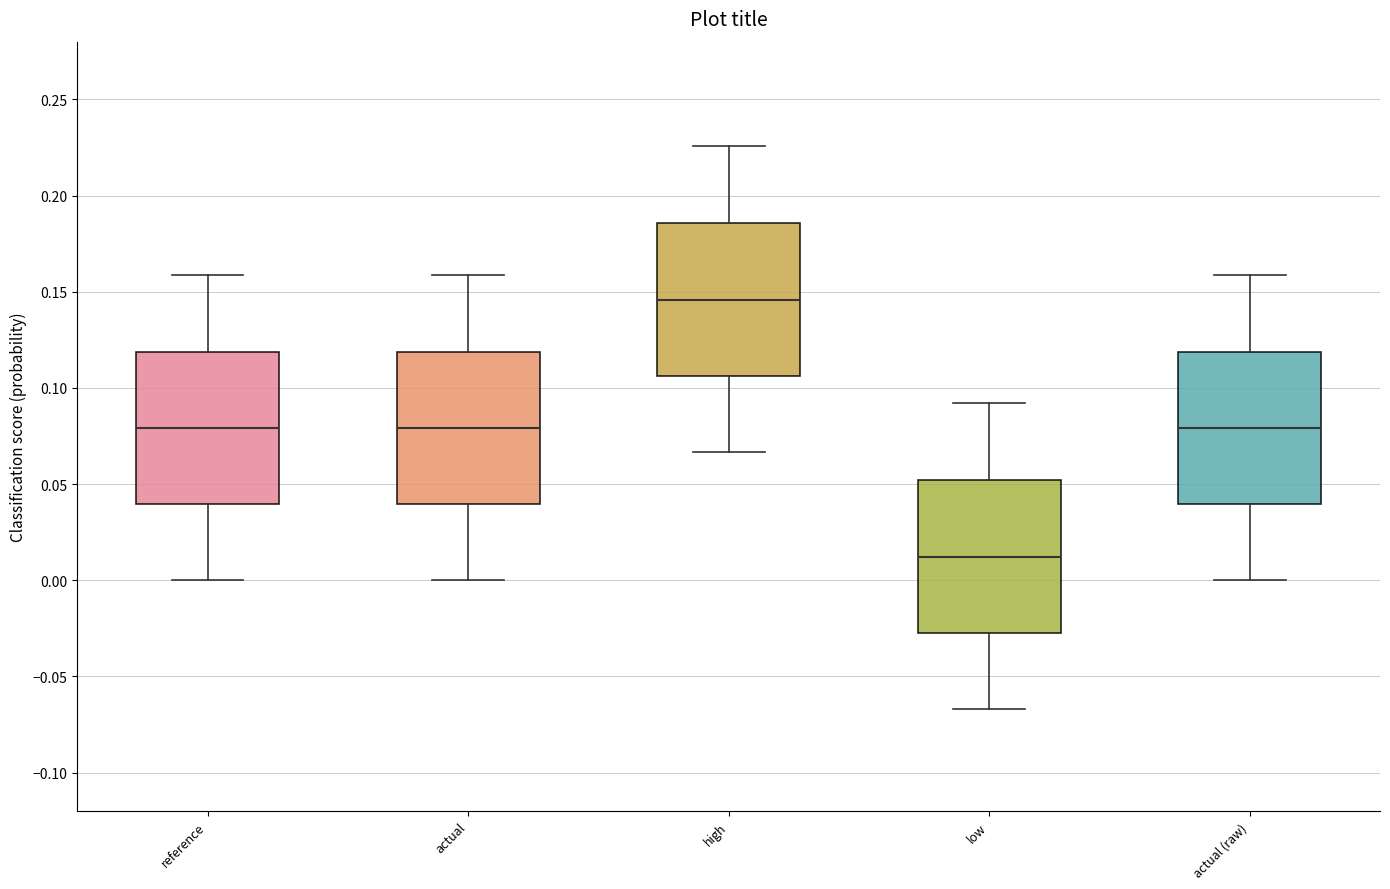

Reading left to right, read every box against the y-axis: the position of its median line, the range the box covers, and the ends of its whiskers. The values are not printed on the chart, so give them approximately, as read against the axis.

reference: median 0.080, box 0.040 to 0.120, whiskers 0.000 to 0.160
actual: median 0.080, box 0.040 to 0.120, whiskers 0.000 to 0.160
high: median 0.145, box 0.105 to 0.185, whiskers 0.065 to 0.225
low: median 0.010, box -0.025 to 0.050, whiskers -0.065 to 0.090
actual (raw): median 0.080, box 0.040 to 0.120, whiskers 0.000 to 0.160